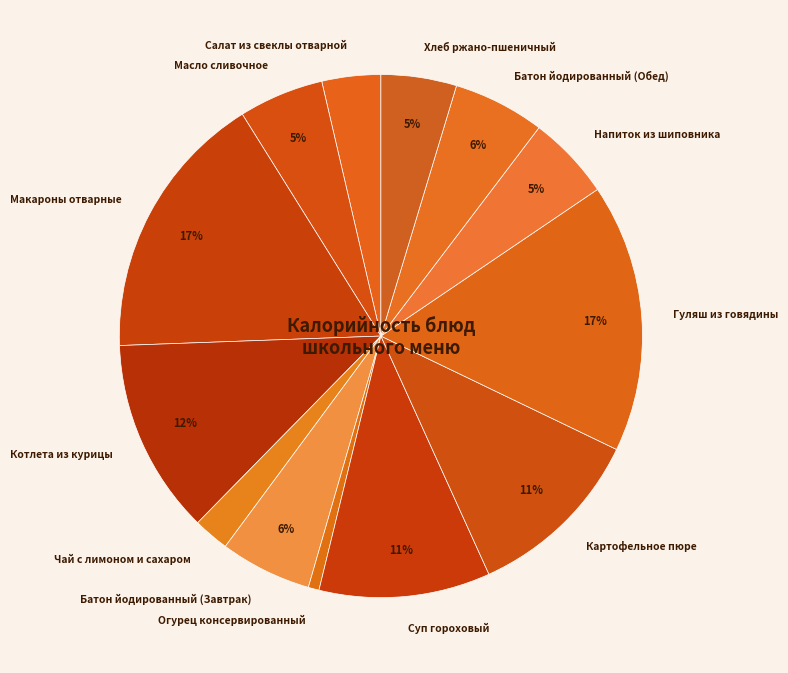

The Макароны отварные slice represents 17% of the pie. True or false?

True